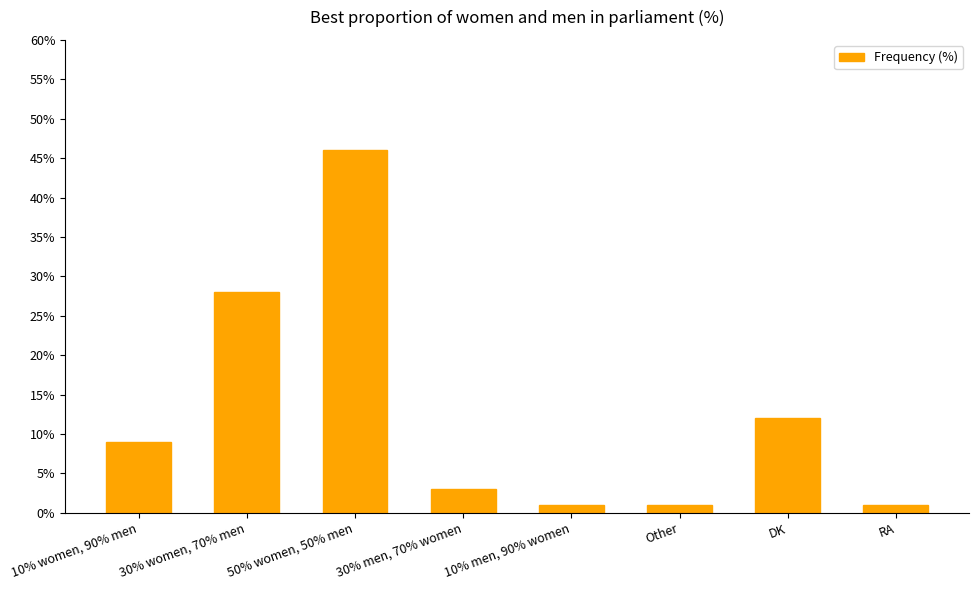

Approximately how many times larger is the value at 50% women, 50% men compared to Other?

46.0